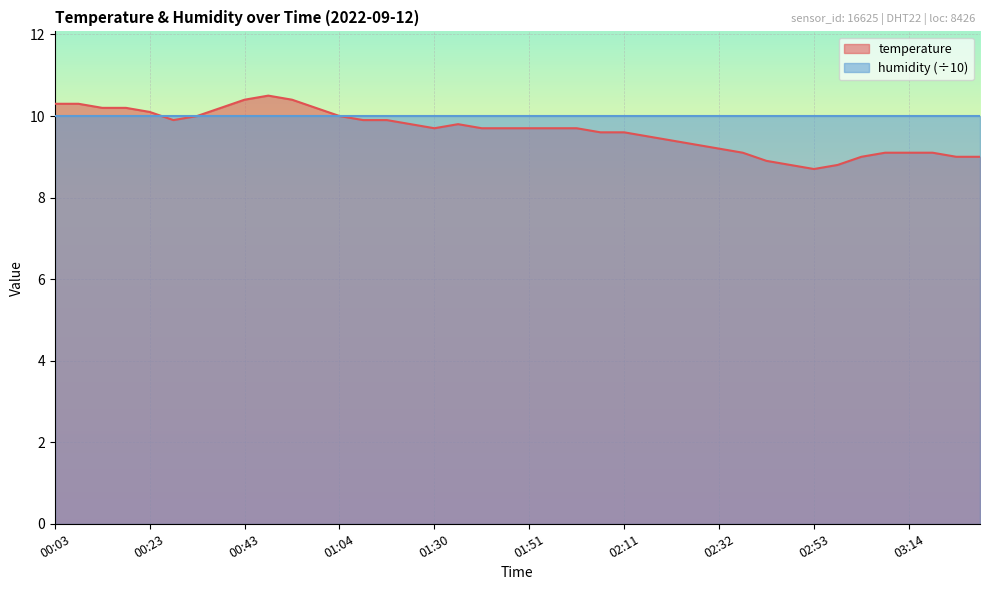

What position from the left is 02:58?

34